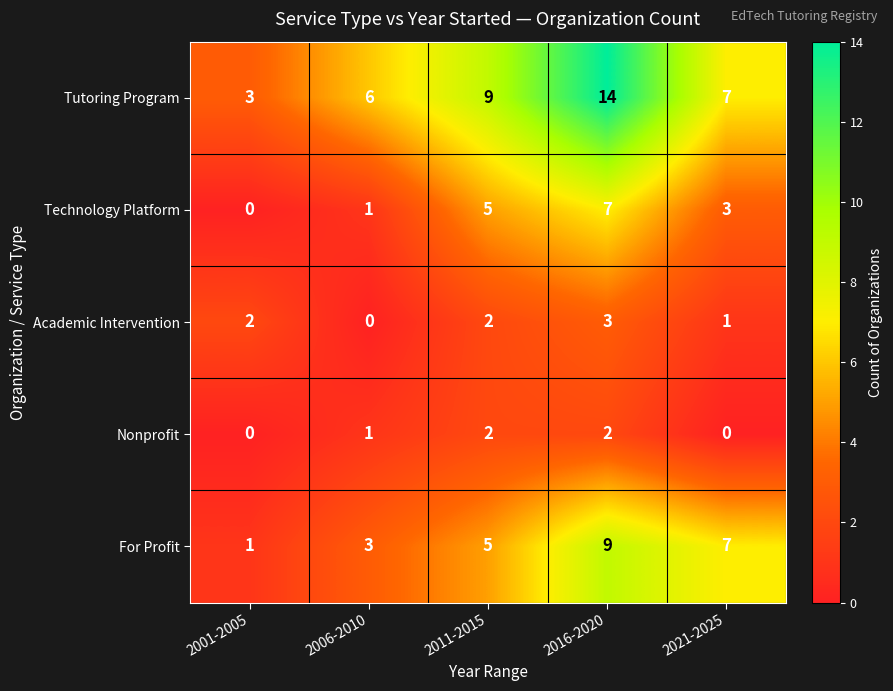

At which label is For Profit closest to 5?

2011-2015